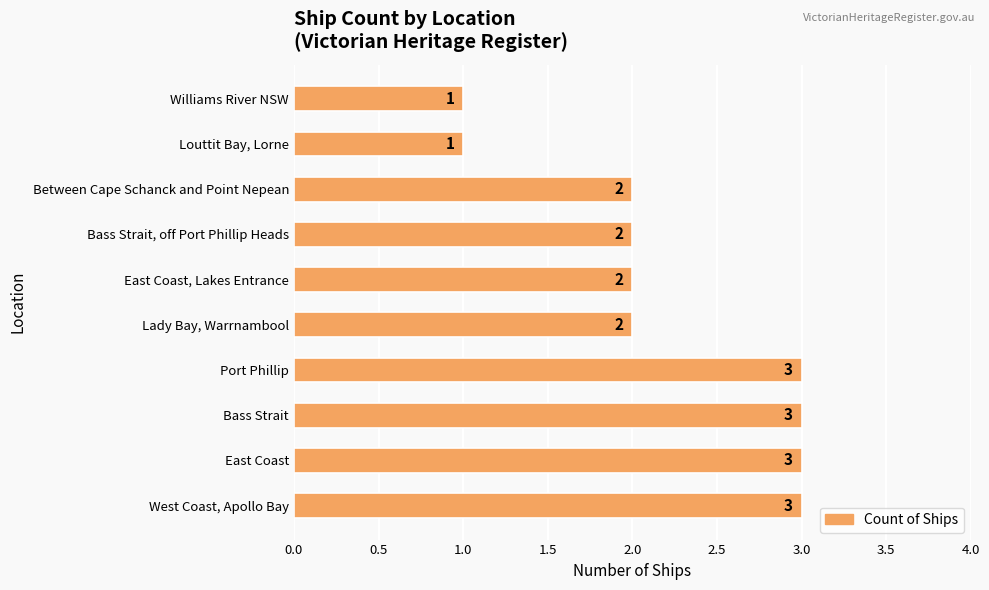

Is it true that the value at Lady Bay, Warrnambool is 3?

False